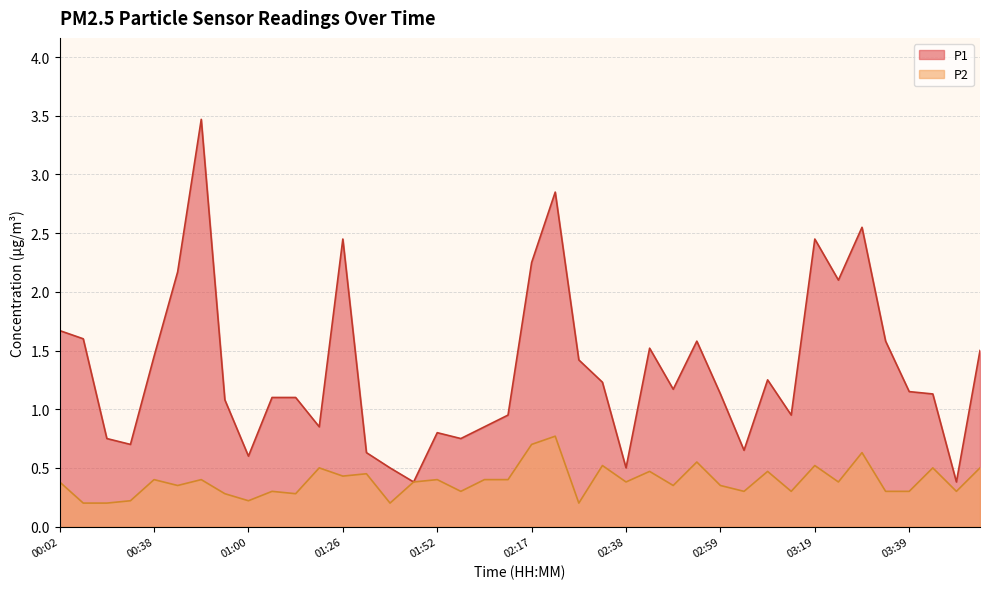

Between 00:54 and 02:38, which series saw the biggest shift?

P1